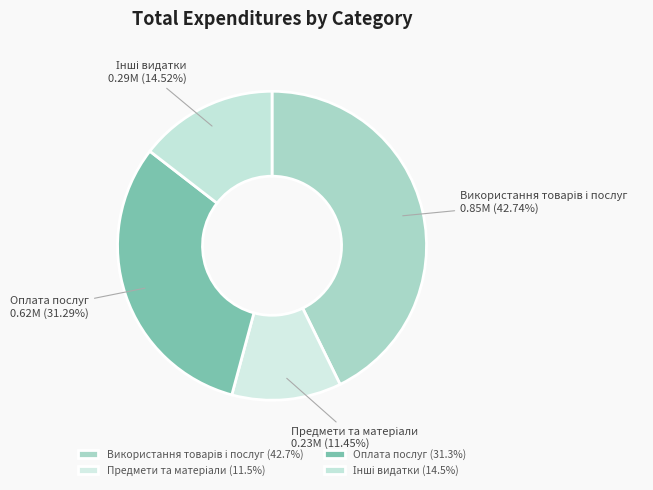

Is there any slice that represents more than half of the pie?

No